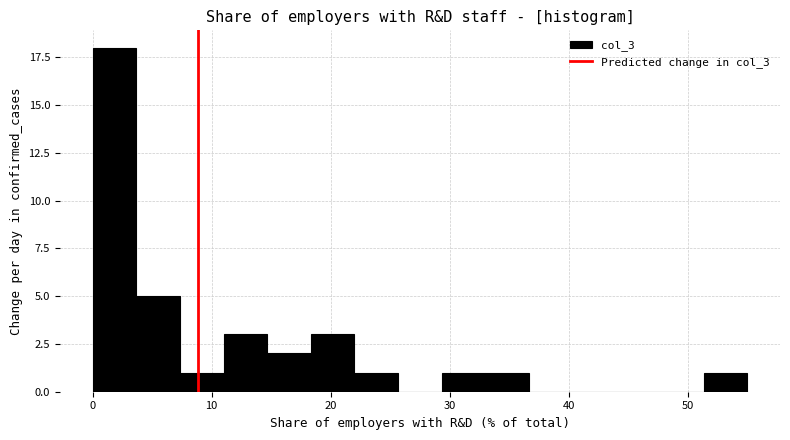

Around what value on the x-axis is the tallest bar? Give the approximate position of its centre, as read against the axis.

2